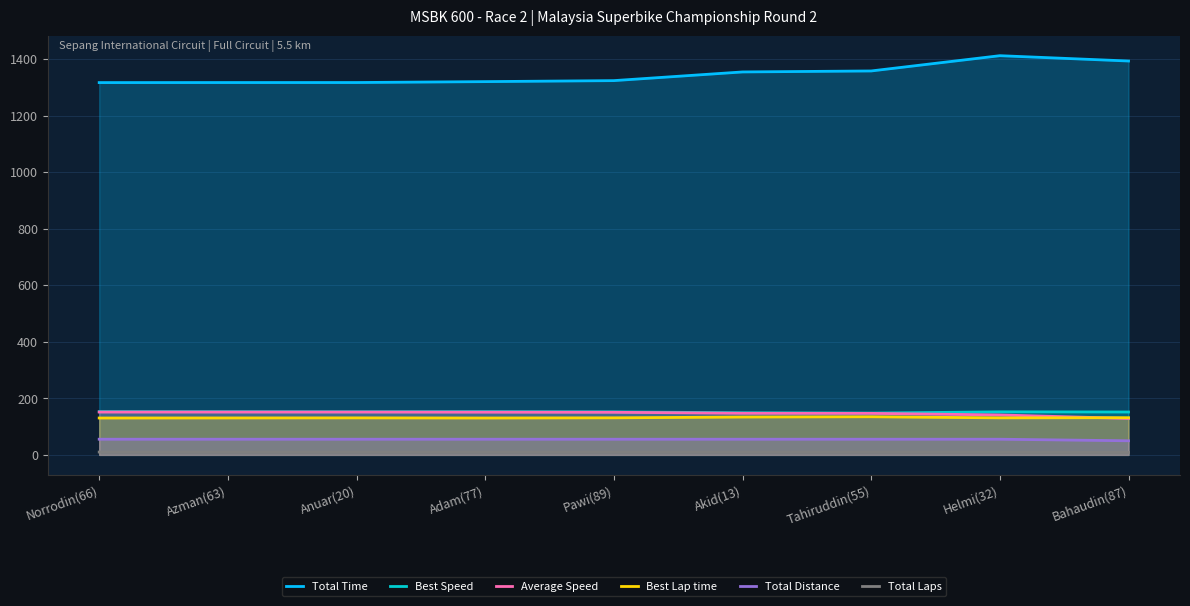

Does the chart display data point markers on the line(s)?

No